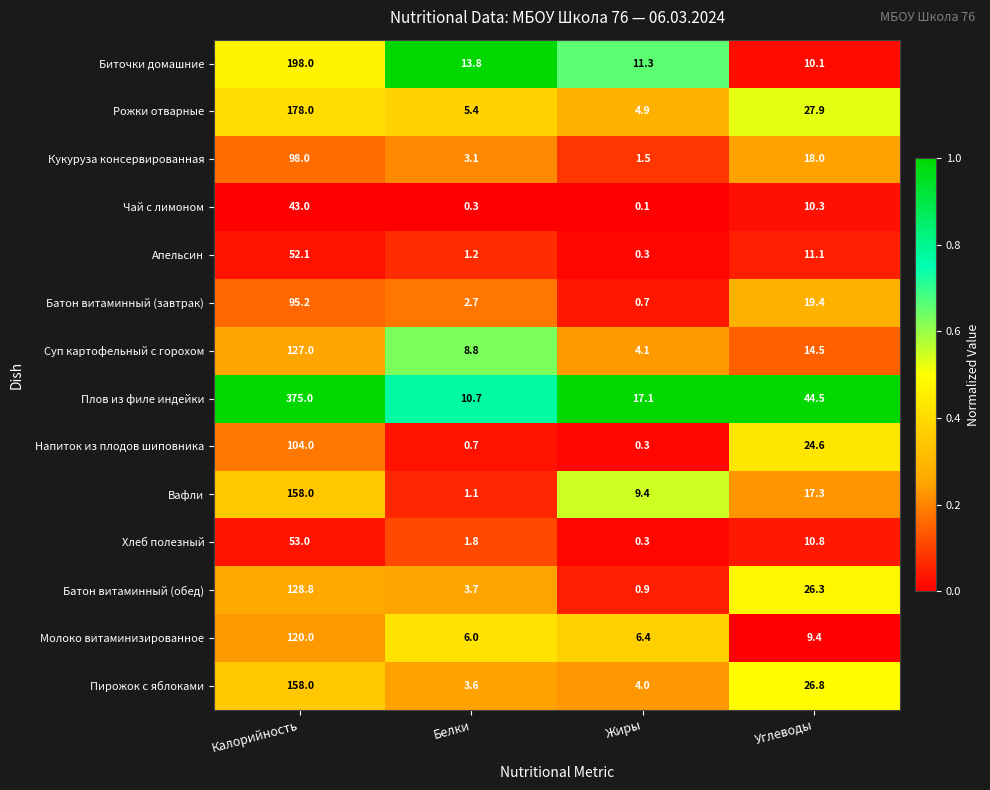

True or false: Кукуруза консервированная has a value of 3.1 at Белки.

True